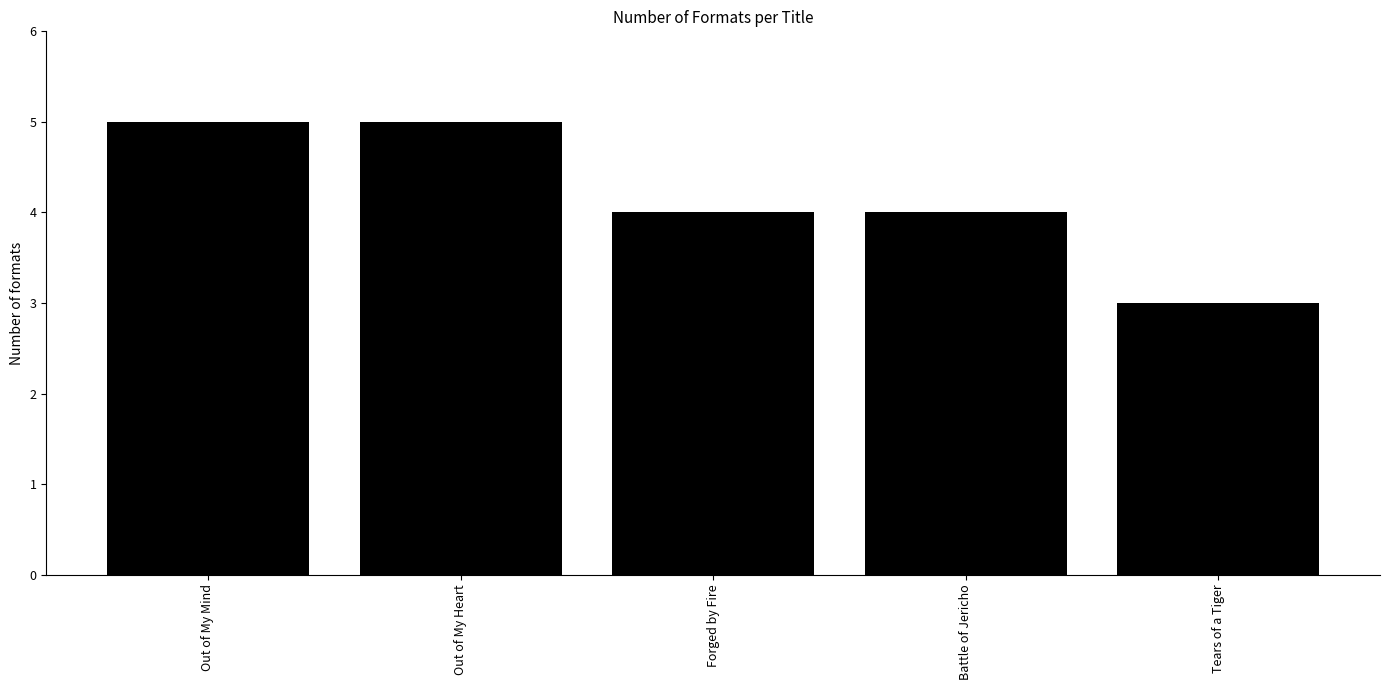

What is the label of the 4th bar from the right?

Out of My Heart